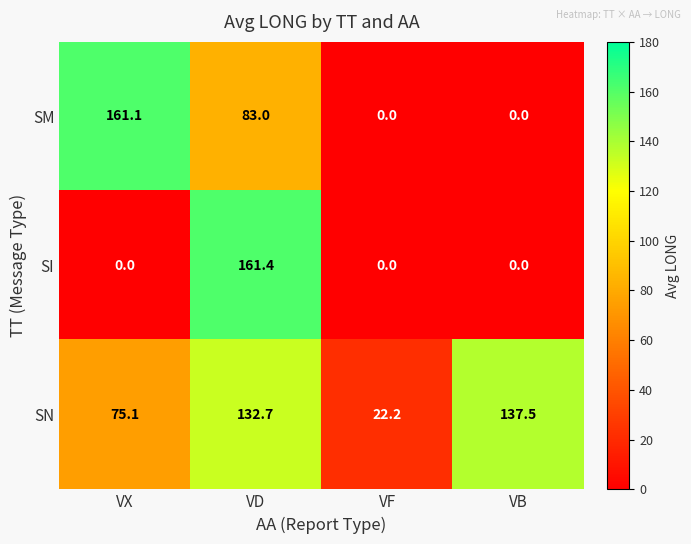

How many positive values does the SI series have?

1